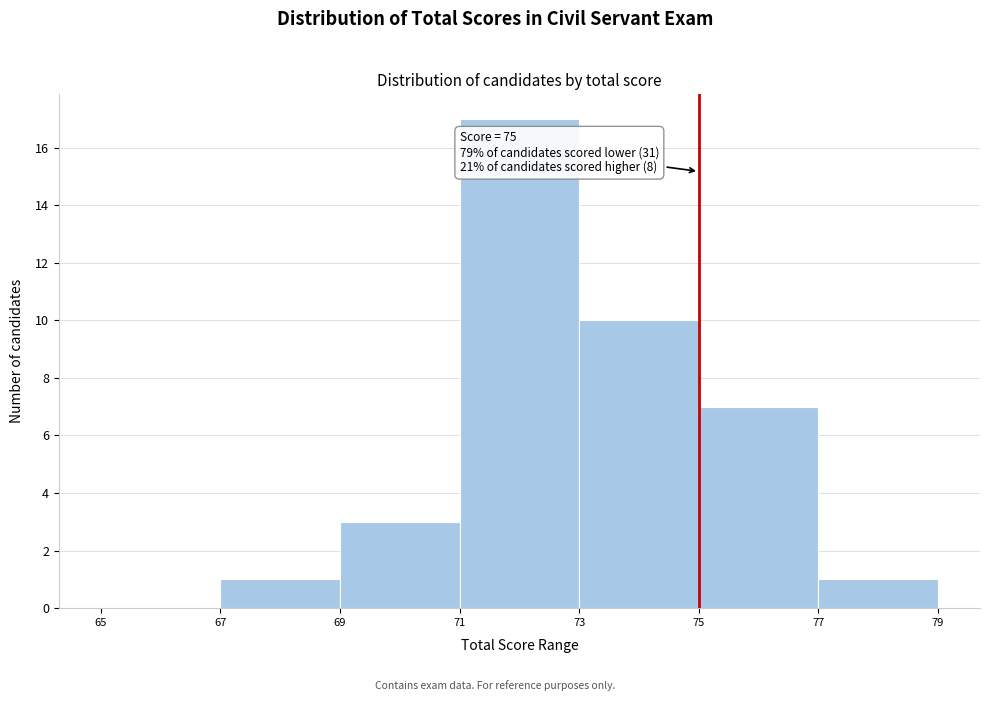

Which range on the x-axis has the tallest bar?

71 to 73